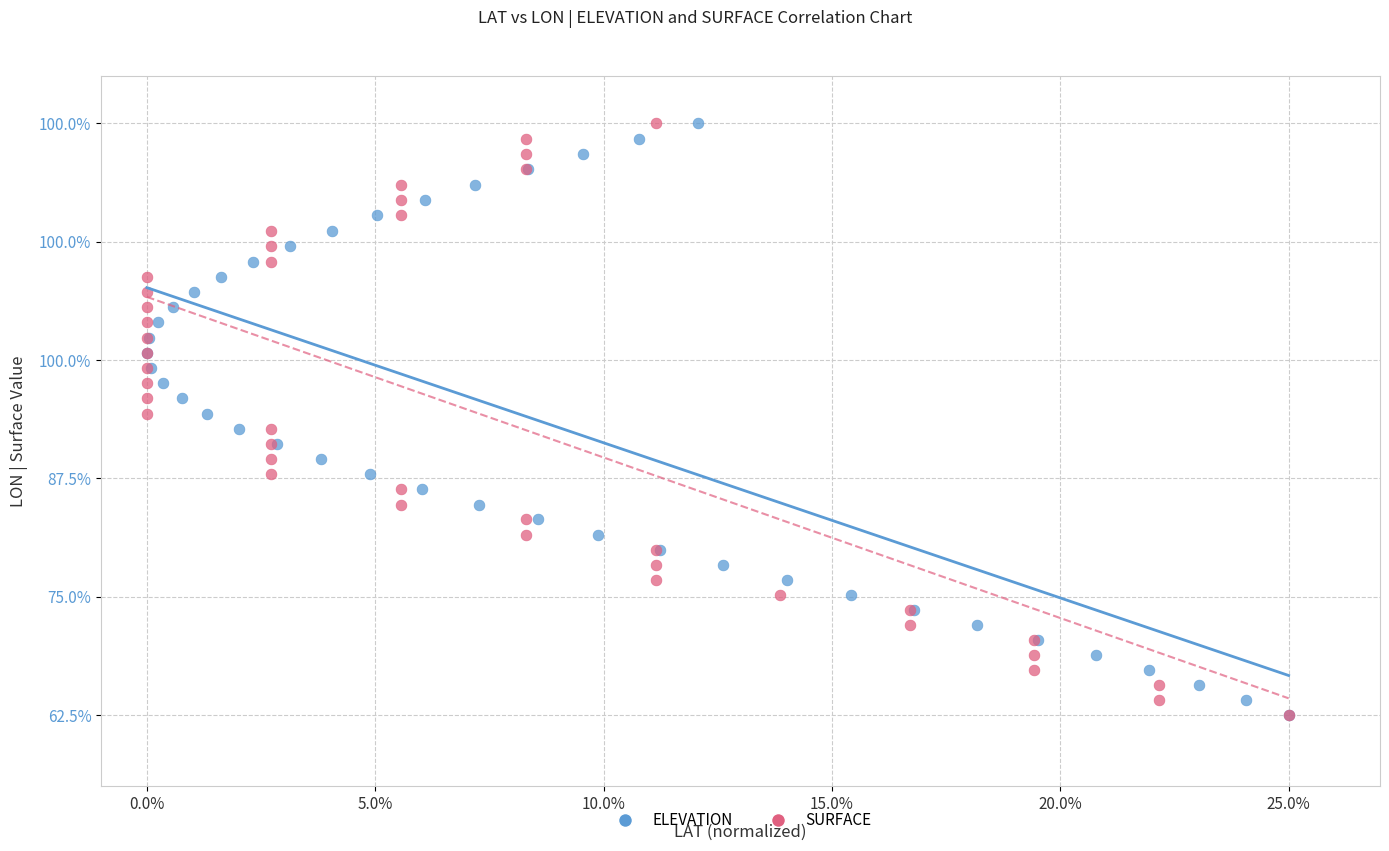

What are all the series names shown in the legend?

ELEVATION, SURFACE